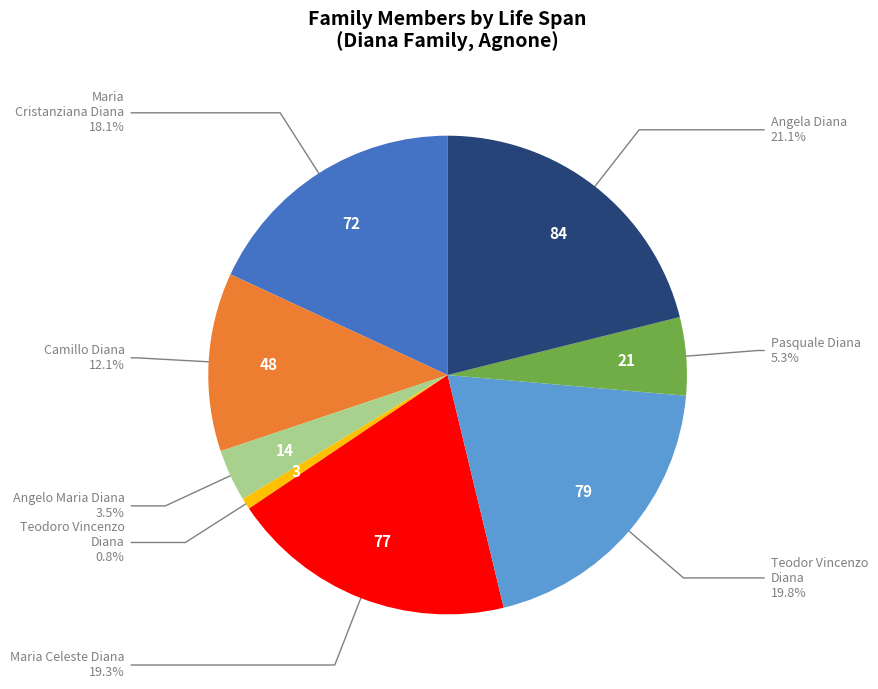

Is there a majority slice in this chart?

No